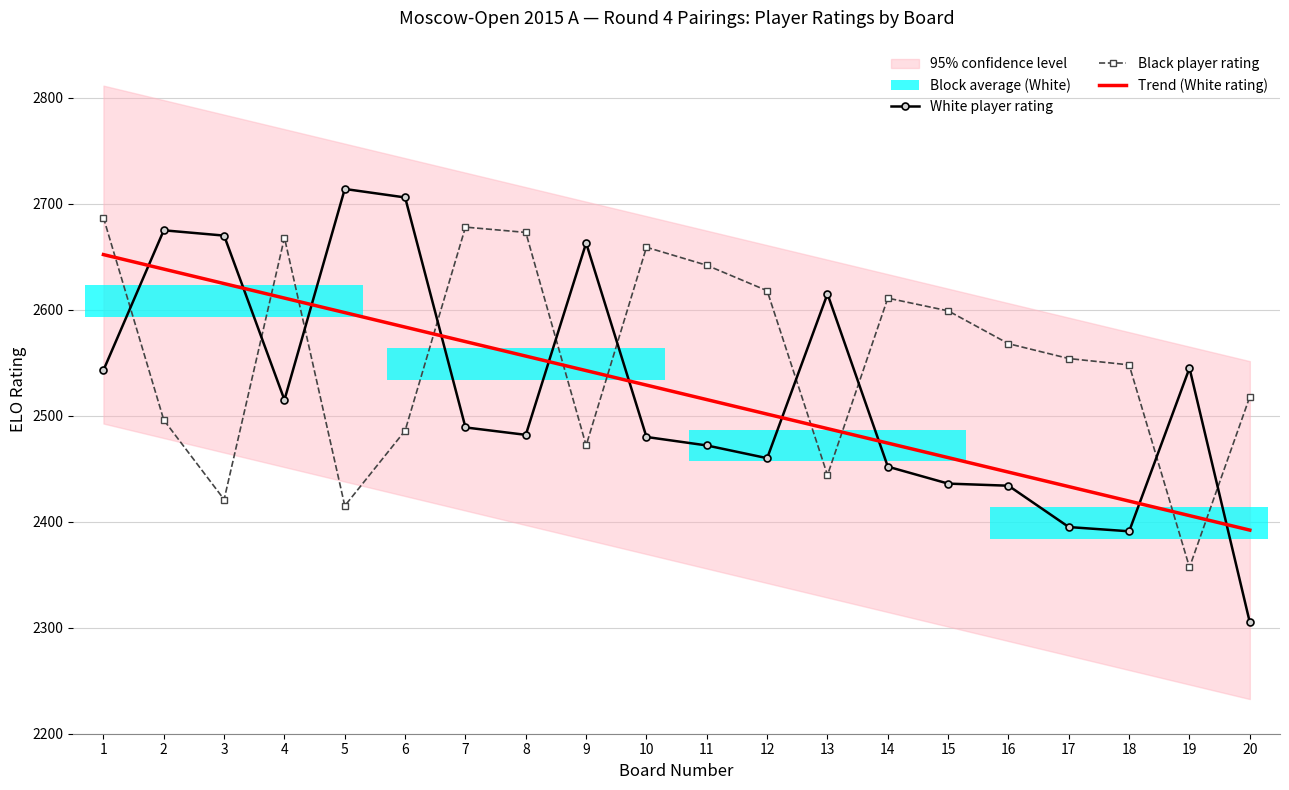

In Black player rating, how many points are lower than both neighbors (excluding endpoints)?

5